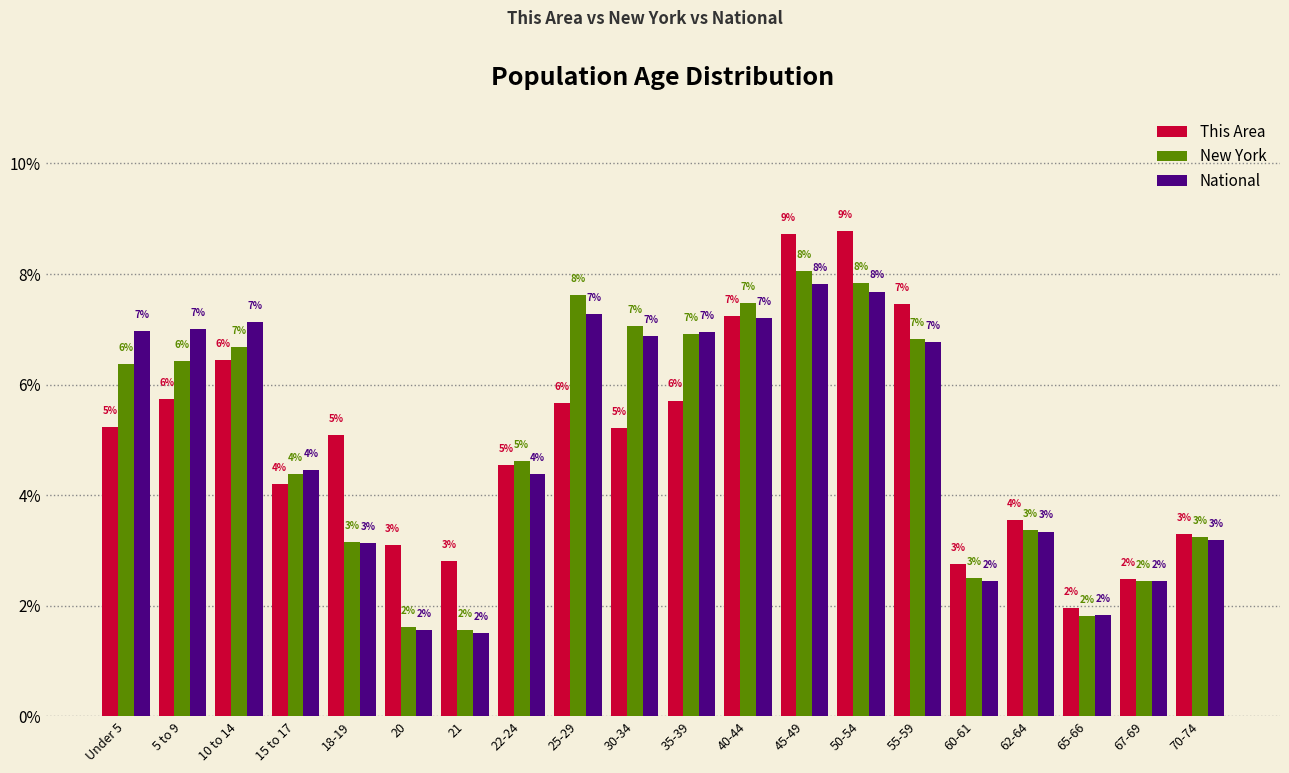

What is the average value of the New York series?

5.0